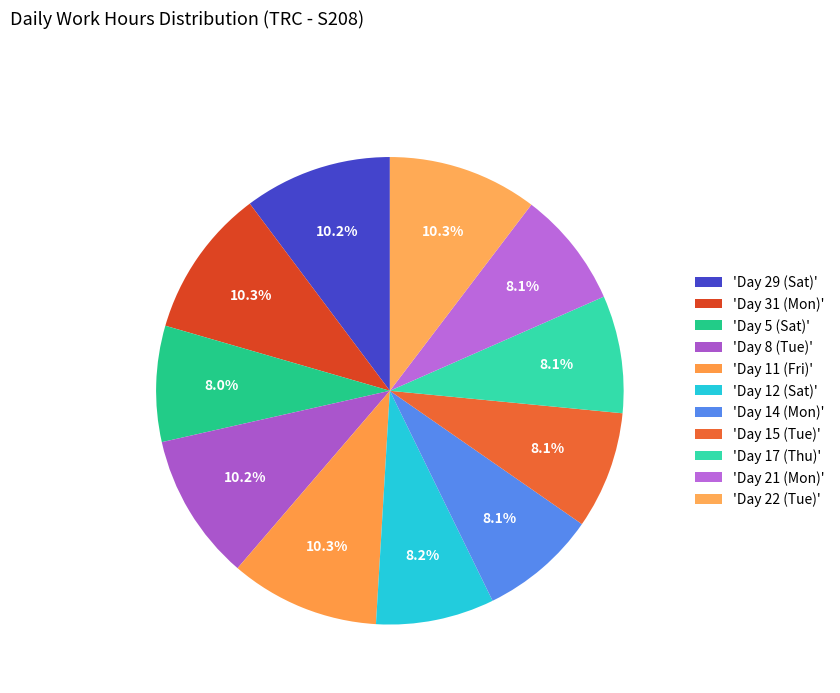

How many segments does this pie chart have?

11